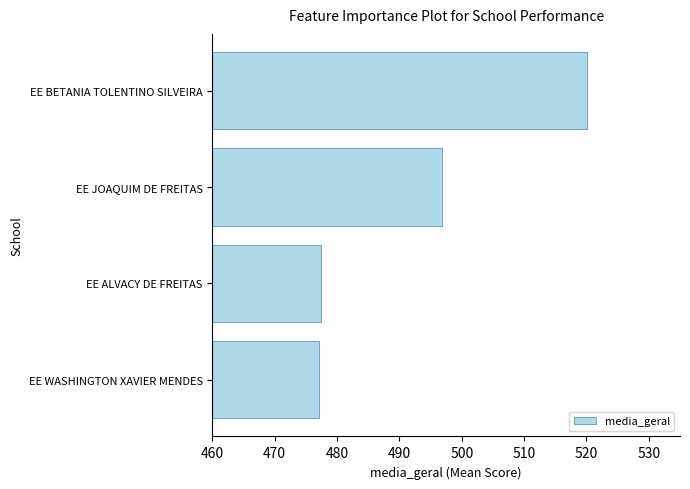

What is the difference between the maximum and minimum values?

43.0